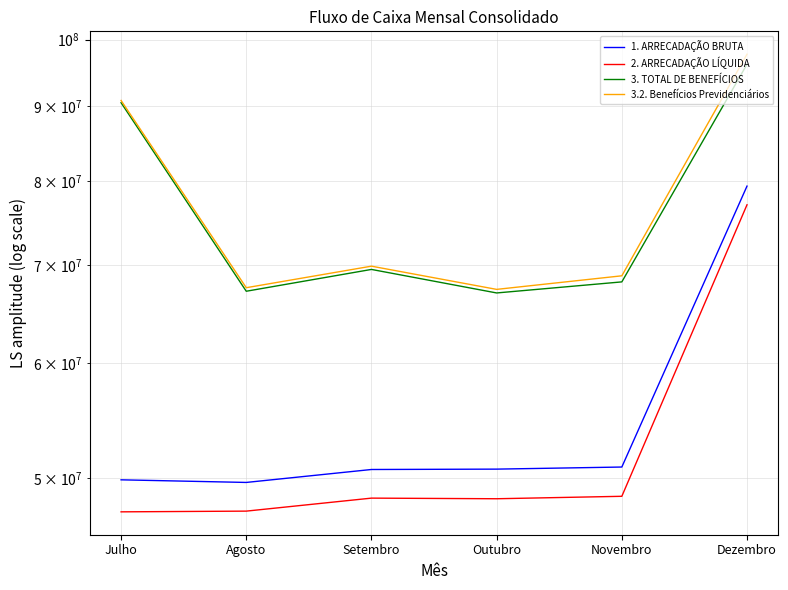

Between Outubro and Dezembro, which series saw the biggest shift?

3.2. Benefícios Previdenciários